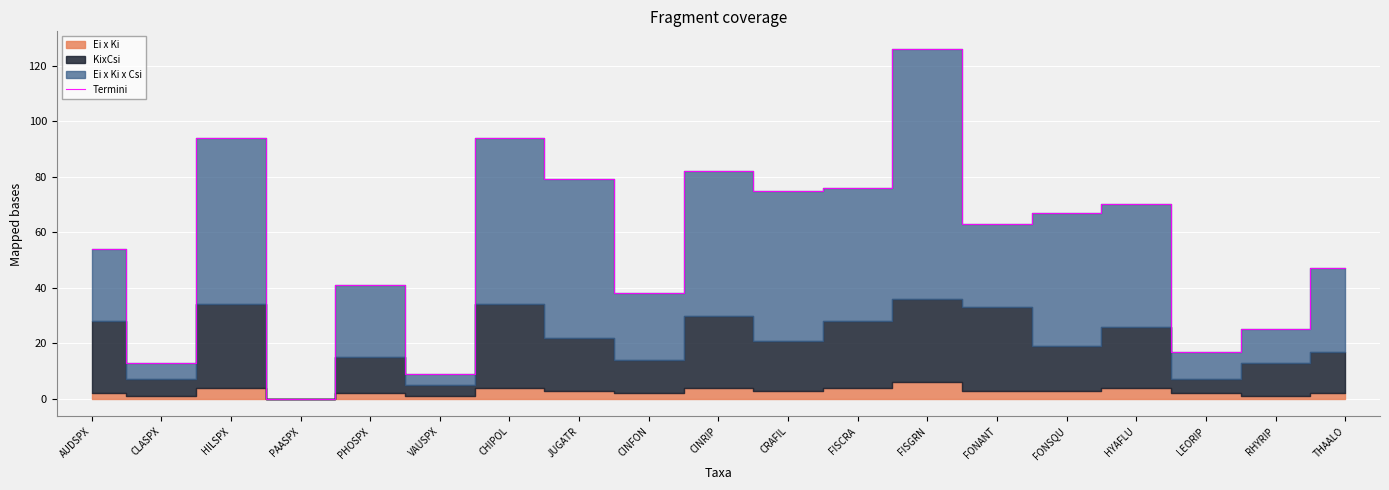

What is the change in value from FISGRN to THAALO?

-79